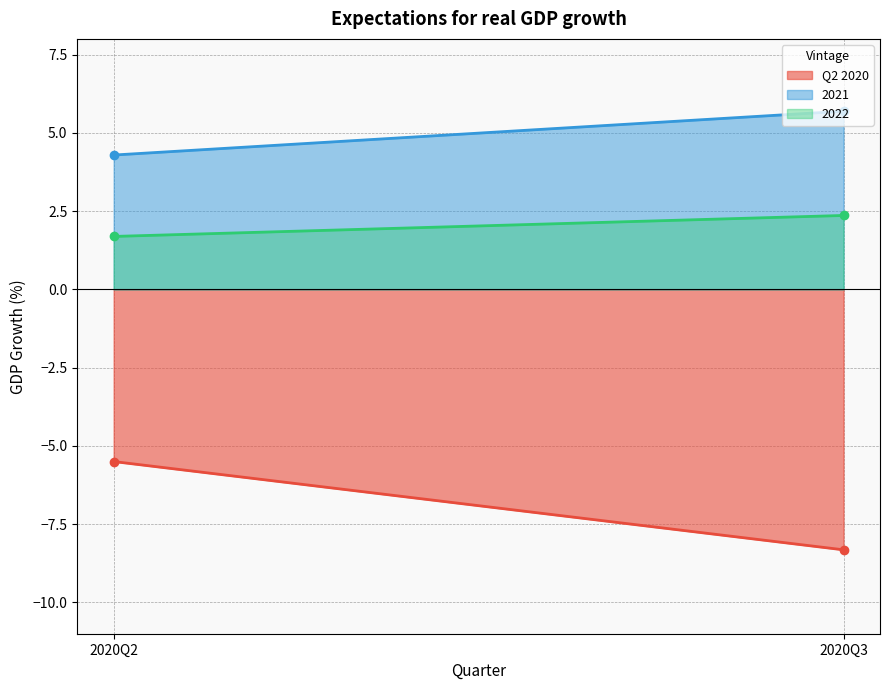

What is the sum of all Q2 2020 values?

-13.8